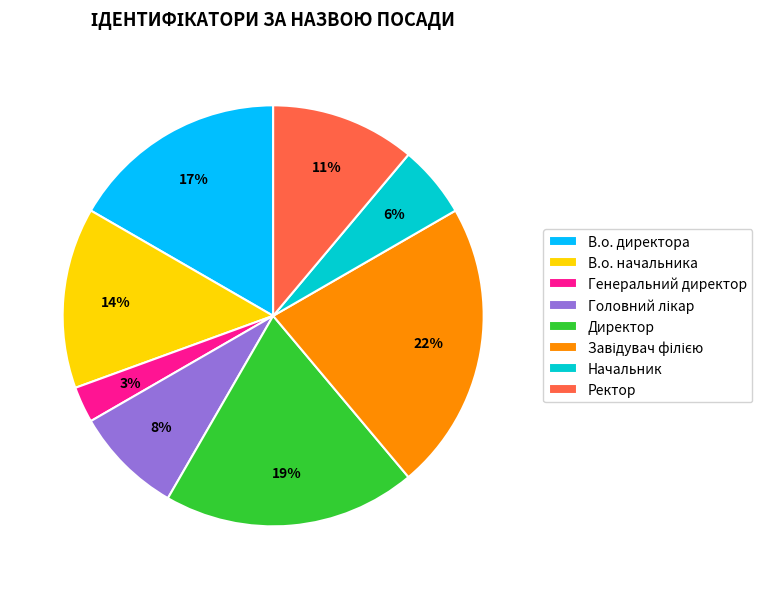

To the nearest percent, what is the difference between the В.о. начальника and Генеральний директор slice percentages?

11%